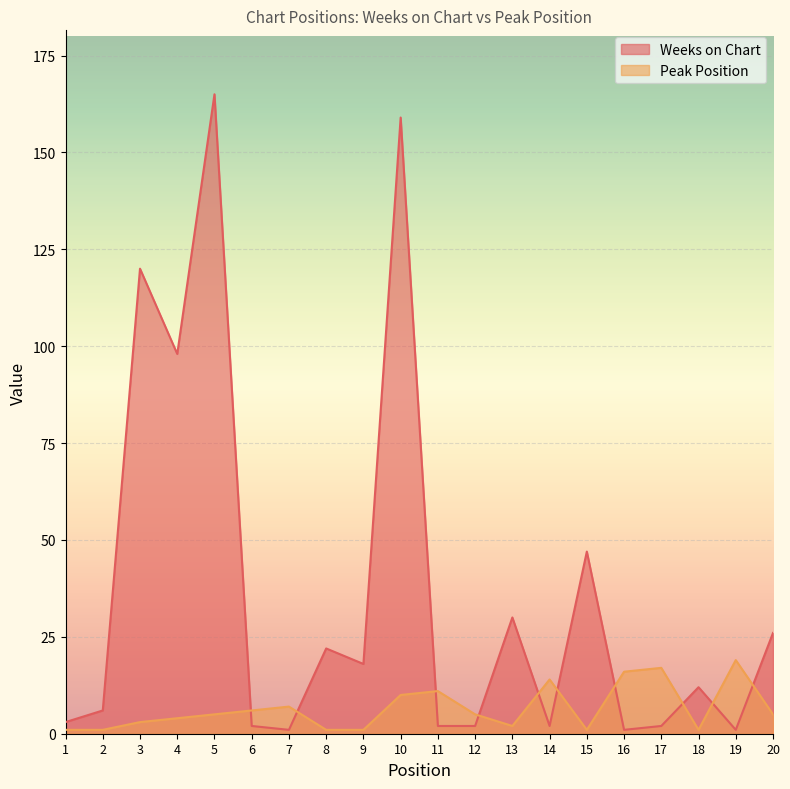

Which label corresponds to the largest value in the chart?

5